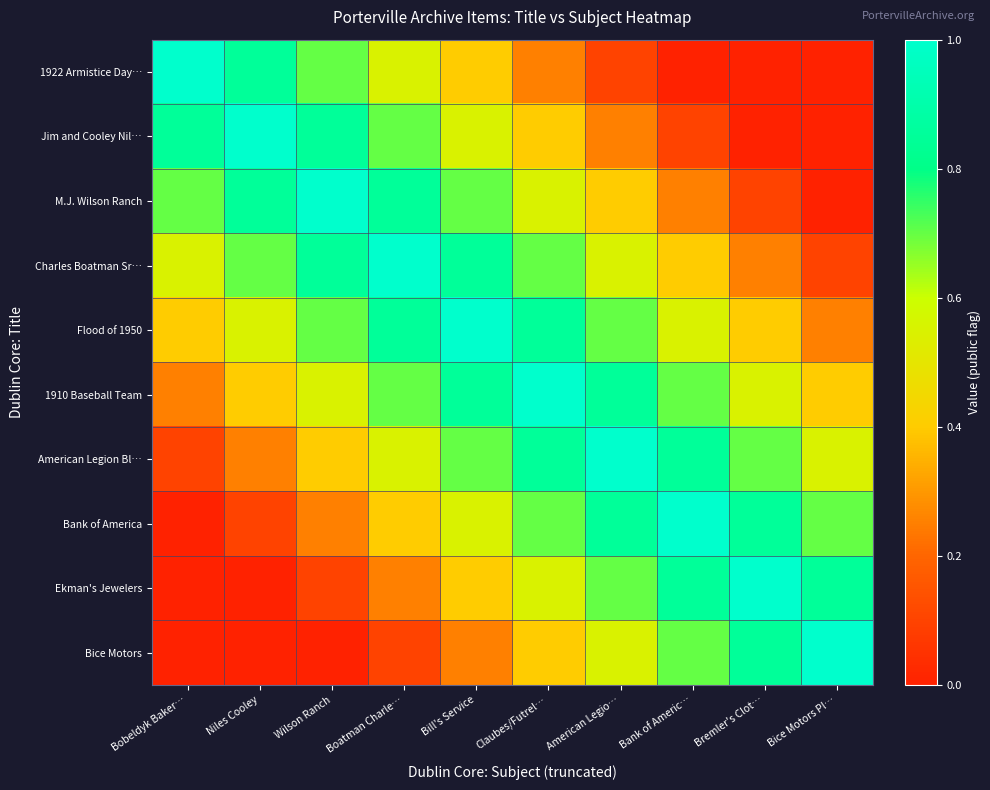

Reading right to left, list all the values displayed in this chart.

1922 Armistice Day…: Bice Motors Pl…=0.0	Bremler's Clot…=0.0	Bank of Americ…=0.0	American Legio…=0.1	Claubes/Futrel…=0.2	Bill's Service=0.4	Boatman Charle…=0.6	Wilson Ranch=0.7	Niles Cooley=0.8	Bobeldyk Baker…=1.0
Jim and Cooley Nil…: Bice Motors Pl…=0.0	Bremler's Clot…=0.0	Bank of Americ…=0.1	American Legio…=0.2	Claubes/Futrel…=0.4	Bill's Service=0.6	Boatman Charle…=0.7	Wilson Ranch=0.8	Niles Cooley=1.0	Bobeldyk Baker…=0.8
M.J. Wilson Ranch: Bice Motors Pl…=0.0	Bremler's Clot…=0.1	Bank of Americ…=0.2	American Legio…=0.4	Claubes/Futrel…=0.6	Bill's Service=0.7	Boatman Charle…=0.8	Wilson Ranch=1.0	Niles Cooley=0.8	Bobeldyk Baker…=0.7
Charles Boatman Sr…: Bice Motors Pl…=0.1	Bremler's Clot…=0.2	Bank of Americ…=0.4	American Legio…=0.6	Claubes/Futrel…=0.7	Bill's Service=0.8	Boatman Charle…=1.0	Wilson Ranch=0.8	Niles Cooley=0.7	Bobeldyk Baker…=0.6
Flood of 1950: Bice Motors Pl…=0.2	Bremler's Clot…=0.4	Bank of Americ…=0.6	American Legio…=0.7	Claubes/Futrel…=0.8	Bill's Service=1.0	Boatman Charle…=0.8	Wilson Ranch=0.7	Niles Cooley=0.6	Bobeldyk Baker…=0.4
1910 Baseball Team: Bice Motors Pl…=0.4	Bremler's Clot…=0.6	Bank of Americ…=0.7	American Legio…=0.8	Claubes/Futrel…=1.0	Bill's Service=0.8	Boatman Charle…=0.7	Wilson Ranch=0.6	Niles Cooley=0.4	Bobeldyk Baker…=0.2
American Legion Bl…: Bice Motors Pl…=0.6	Bremler's Clot…=0.7	Bank of Americ…=0.8	American Legio…=1.0	Claubes/Futrel…=0.8	Bill's Service=0.7	Boatman Charle…=0.6	Wilson Ranch=0.4	Niles Cooley=0.2	Bobeldyk Baker…=0.1
Bank of America: Bice Motors Pl…=0.7	Bremler's Clot…=0.8	Bank of Americ…=1.0	American Legio…=0.8	Claubes/Futrel…=0.7	Bill's Service=0.6	Boatman Charle…=0.4	Wilson Ranch=0.2	Niles Cooley=0.1	Bobeldyk Baker…=0.0
Ekman's Jewelers: Bice Motors Pl…=0.8	Bremler's Clot…=1.0	Bank of Americ…=0.8	American Legio…=0.7	Claubes/Futrel…=0.6	Bill's Service=0.4	Boatman Charle…=0.2	Wilson Ranch=0.1	Niles Cooley=0.0	Bobeldyk Baker…=0.0
Bice Motors: Bice Motors Pl…=1.0	Bremler's Clot…=0.8	Bank of Americ…=0.7	American Legio…=0.6	Claubes/Futrel…=0.4	Bill's Service=0.2	Boatman Charle…=0.1	Wilson Ranch=0.0	Niles Cooley=0.0	Bobeldyk Baker…=0.0